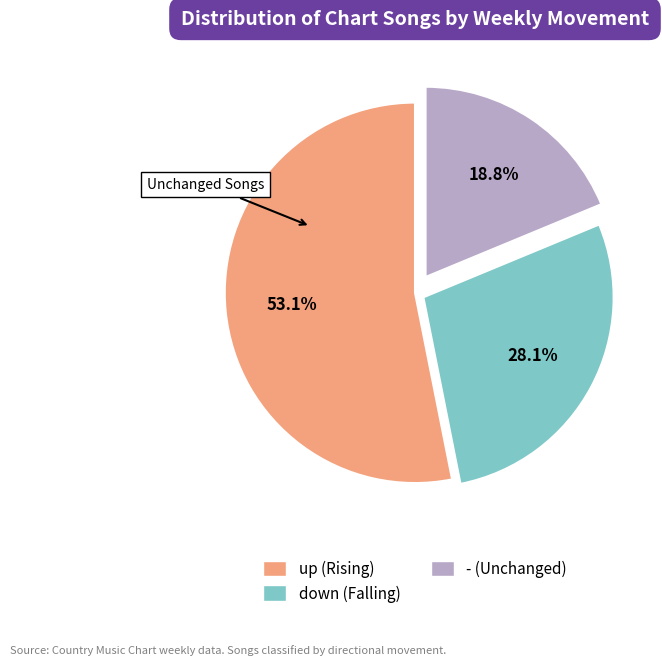

What is the total percentage of - and down?

46.9%